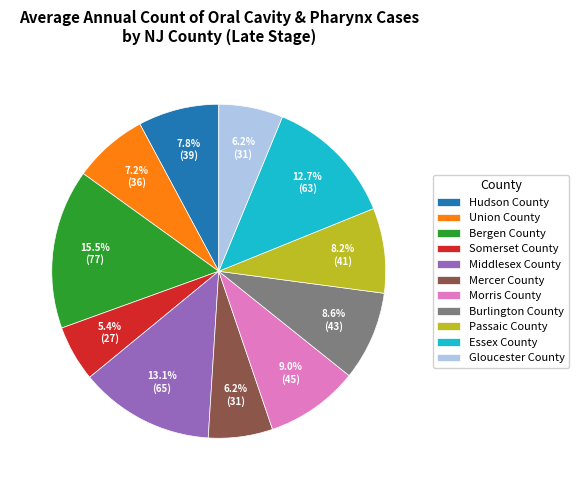

Approximately how many times larger is the value at Middlesex County compared to Essex County?

1.0